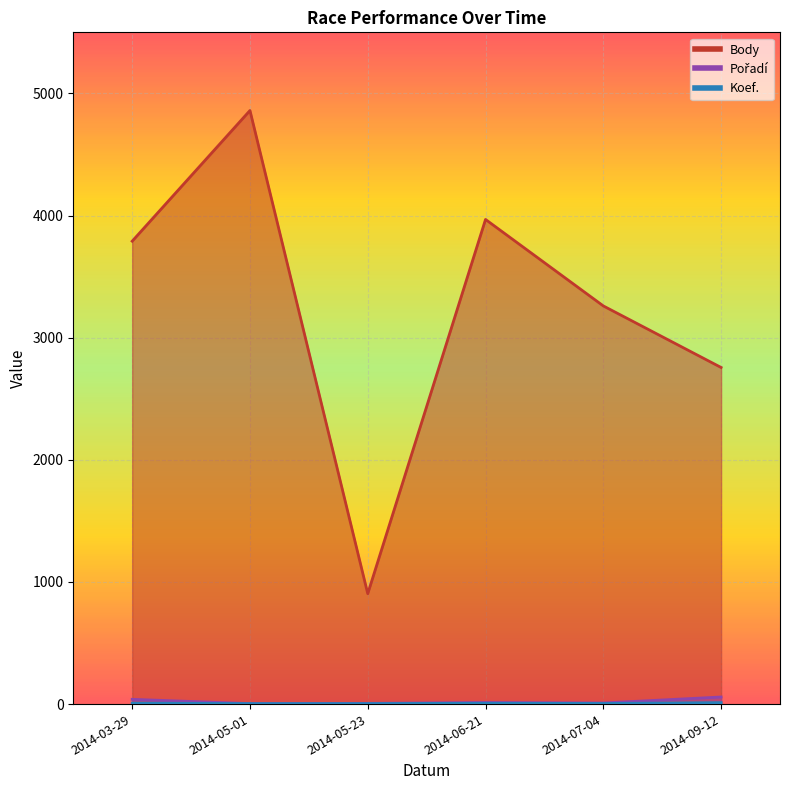

Which series has the widest spread of values?

Body